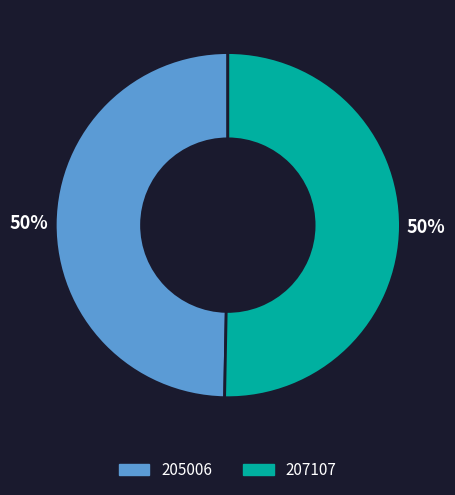

Is the sum of 205006 and 207107 greater than half?

Yes